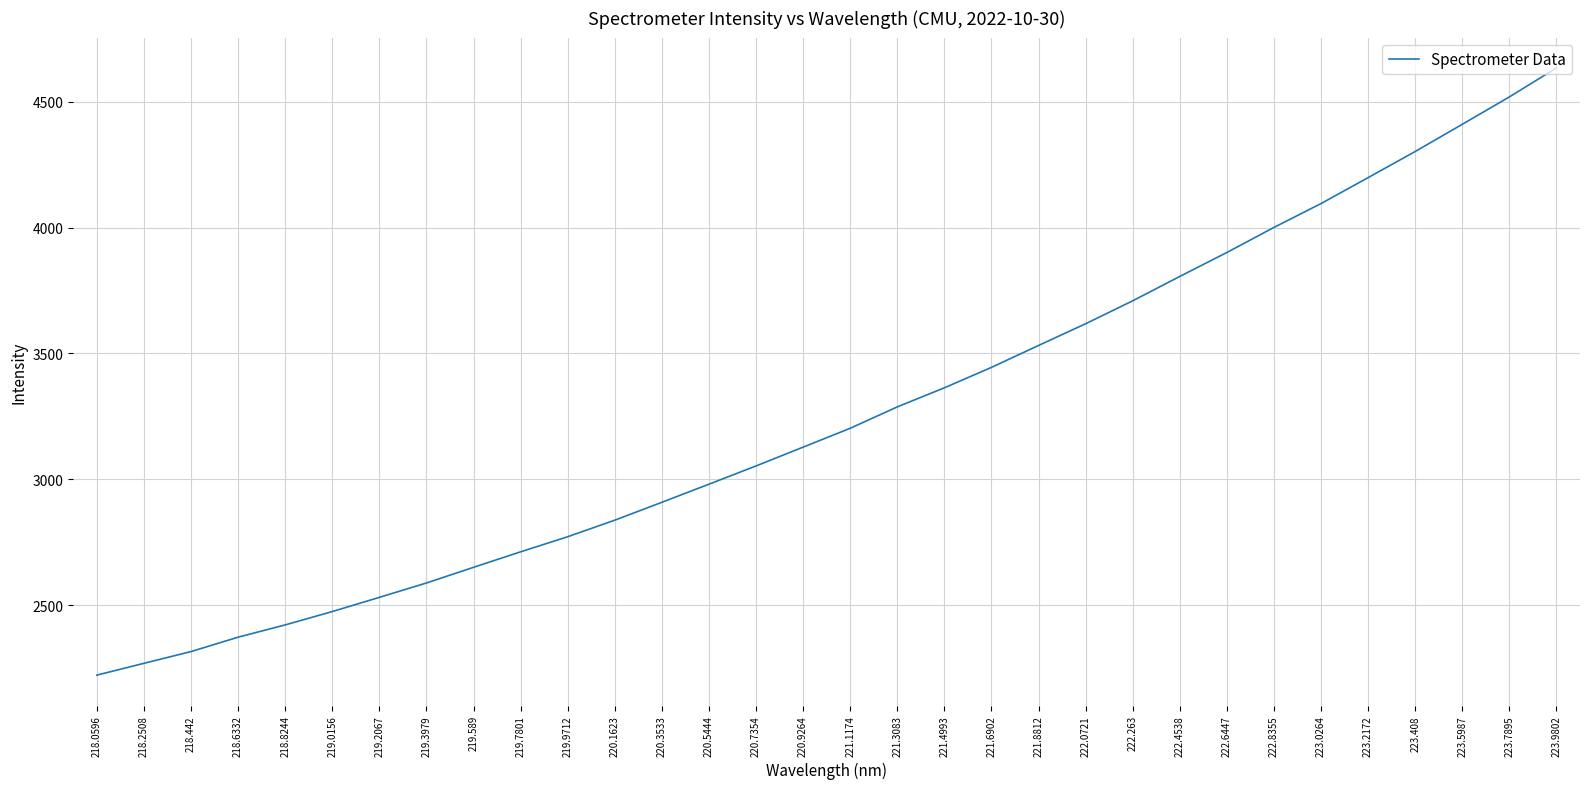

Where does the data first go above 3202?

221.1174